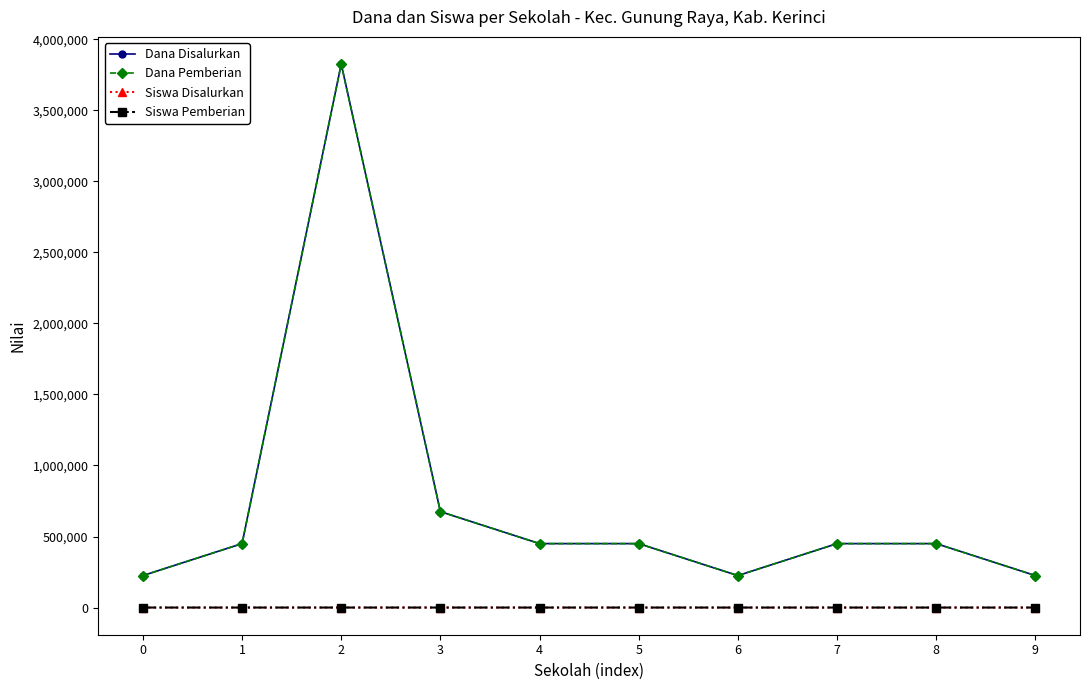

How many values in the Siswa Pemberian series exceed 2?

2